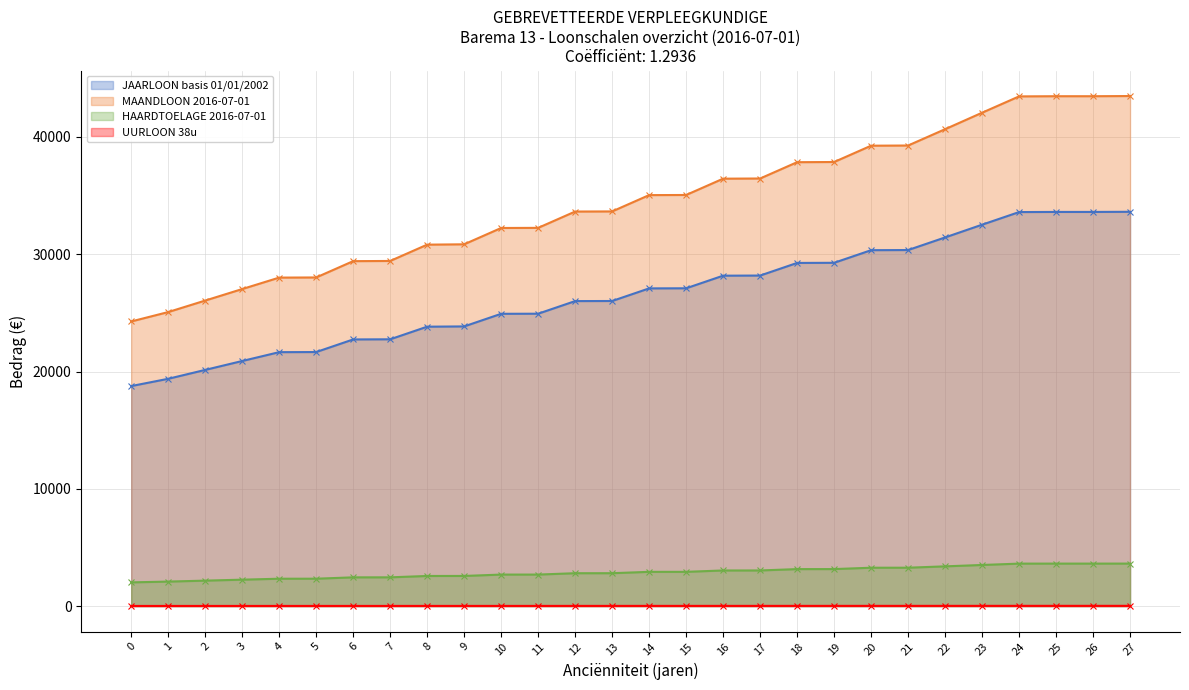

List the labels in order of JAARLOON basis 01/01/2002 value, smallest first.

0, 1, 2, 3, 4, 5, 6, 7, 8, 9, 10, 11, 12, 13, 14, 15, 16, 17, 18, 19, 20, 21, 22, 23, 24, 25, 26, 27